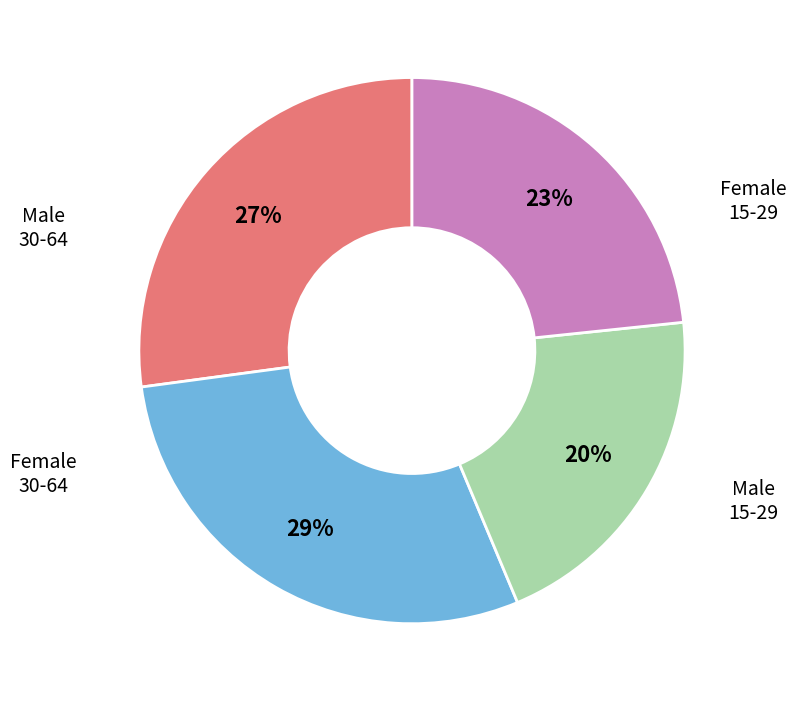

Does any single category account for the majority?

No